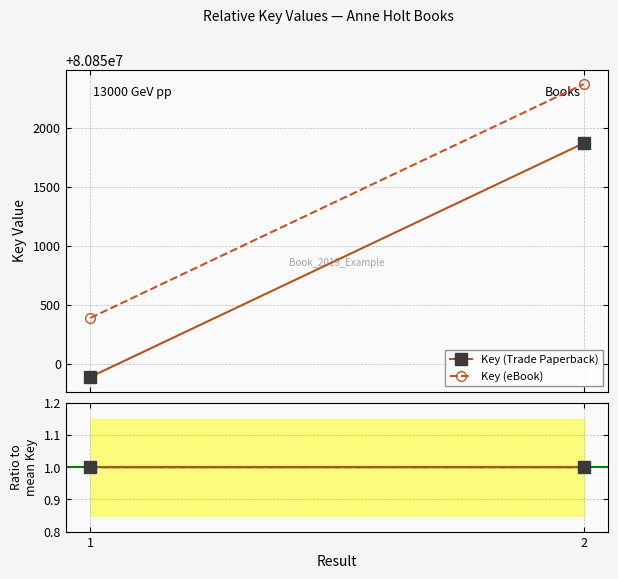

Which category has the lowest value across all series?

1